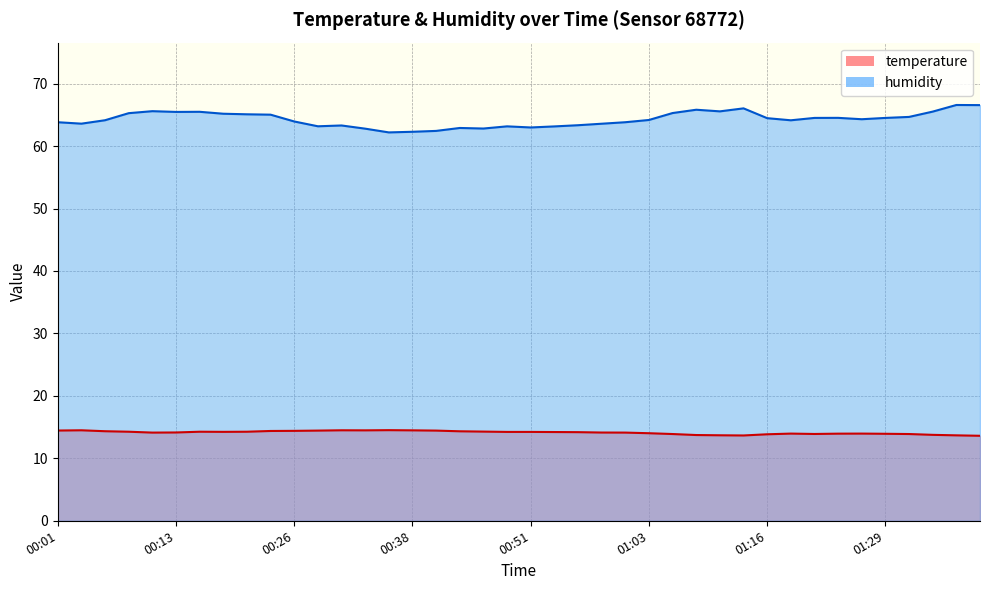

What is the value of the humidity point at the 1st from the left?

63.8